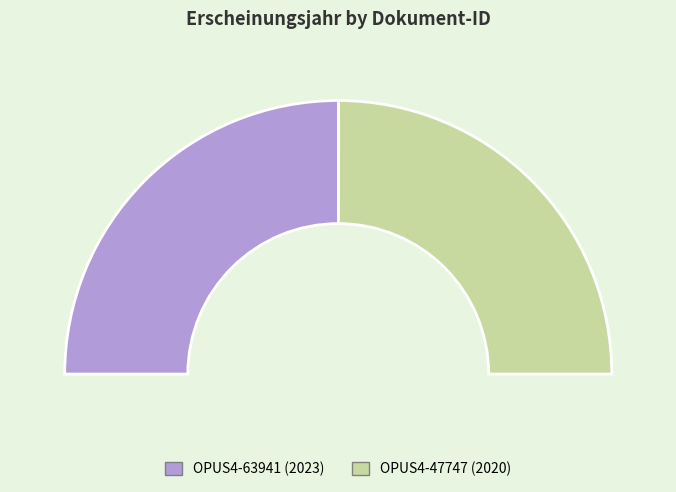

The OPUS4-63941 slice represents 50% of the pie. True or false?

True